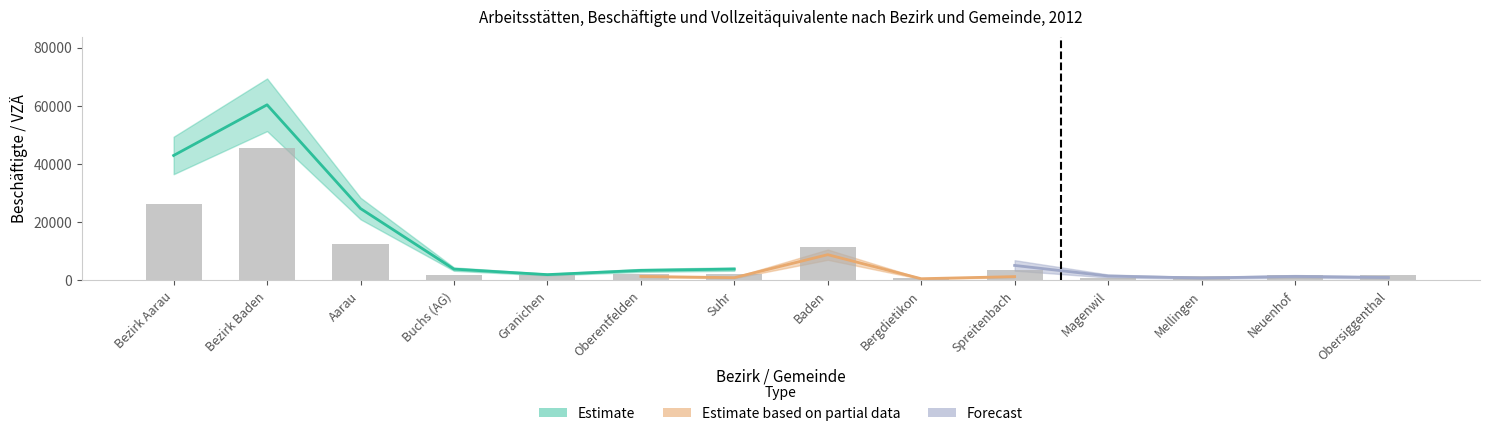

How many categories are shown in the chart?

14